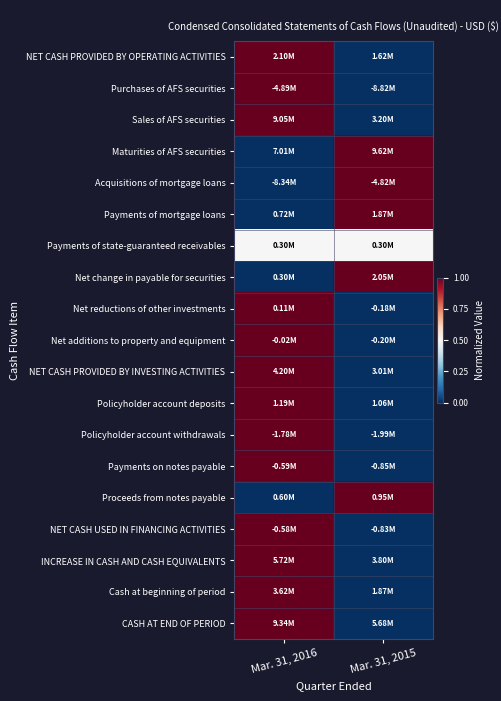

Reading left to right, extract all data points from this chart.

NET CASH PROVIDED BY OPERATING ACTIVITIES: Mar. 31, 2016=1.0	Mar. 31, 2015=0.0
Purchases of AFS securities: Mar. 31, 2016=1.0	Mar. 31, 2015=0.0
Sales of AFS securities: Mar. 31, 2016=1.0	Mar. 31, 2015=0.0
Maturities of AFS securities: Mar. 31, 2016=0.0	Mar. 31, 2015=1.0
Acquisitions of mortgage loans: Mar. 31, 2016=0.0	Mar. 31, 2015=1.0
Payments of mortgage loans: Mar. 31, 2016=0.0	Mar. 31, 2015=1.0
Payments of state-guaranteed receivables: Mar. 31, 2016=0.5	Mar. 31, 2015=0.5
Net change in payable for securities: Mar. 31, 2016=0.0	Mar. 31, 2015=1.0
Net reductions of other investments: Mar. 31, 2016=1.0	Mar. 31, 2015=0.0
Net additions to property and equipment: Mar. 31, 2016=1.0	Mar. 31, 2015=0.0
NET CASH PROVIDED BY INVESTING ACTIVITIES: Mar. 31, 2016=1.0	Mar. 31, 2015=0.0
Policyholder account deposits: Mar. 31, 2016=1.0	Mar. 31, 2015=0.0
Policyholder account withdrawals: Mar. 31, 2016=1.0	Mar. 31, 2015=0.0
Payments on notes payable: Mar. 31, 2016=1.0	Mar. 31, 2015=0.0
Proceeds from notes payable: Mar. 31, 2016=0.0	Mar. 31, 2015=1.0
NET CASH USED IN FINANCING ACTIVITIES: Mar. 31, 2016=1.0	Mar. 31, 2015=0.0
INCREASE IN CASH AND CASH EQUIVALENTS: Mar. 31, 2016=1.0	Mar. 31, 2015=0.0
Cash at beginning of period: Mar. 31, 2016=1.0	Mar. 31, 2015=0.0
CASH AT END OF PERIOD: Mar. 31, 2016=1.0	Mar. 31, 2015=0.0